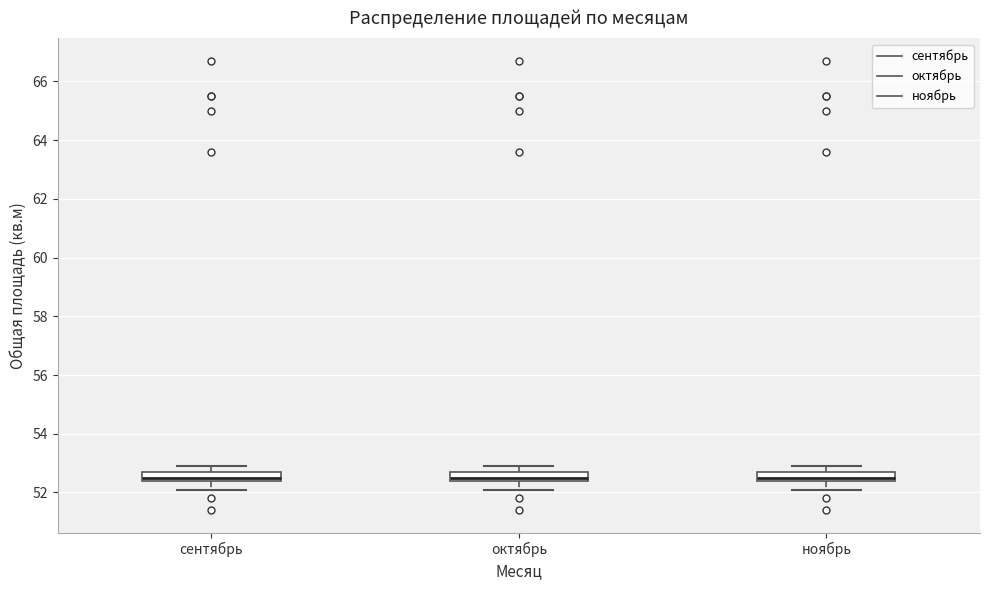

Reading left to right, transcribe this box plot: for each box, give where its median line is, the range the box spans, and where its two whiskers end, as read against the y-axis. The values are not printed on the chart, so give them approximately, as read against the axis.

сентябрь: median 52.6, box 52.4 to 52.8, whiskers 52.2 to 53.0
октябрь: median 52.6, box 52.4 to 52.8, whiskers 52.2 to 53.0
ноябрь: median 52.6, box 52.4 to 52.8, whiskers 52.2 to 53.0